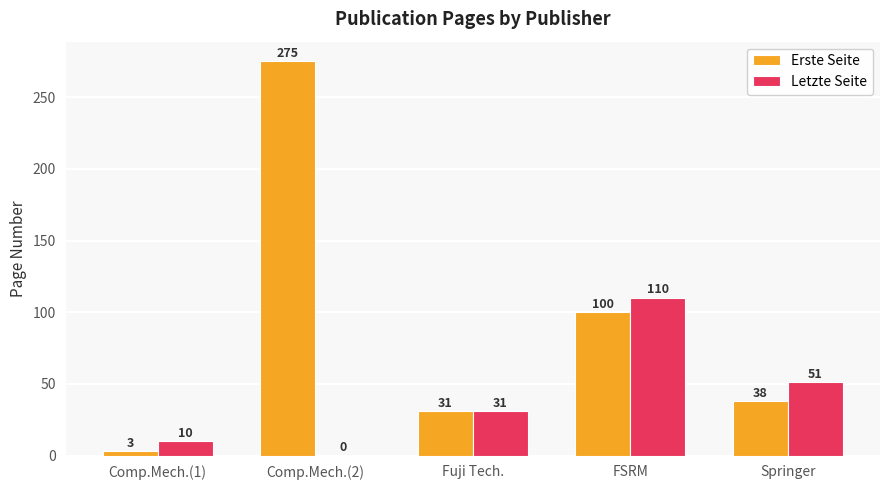

What is the sum of the Letzte Seite values at FSRM and Comp.Mech.(1)?

120